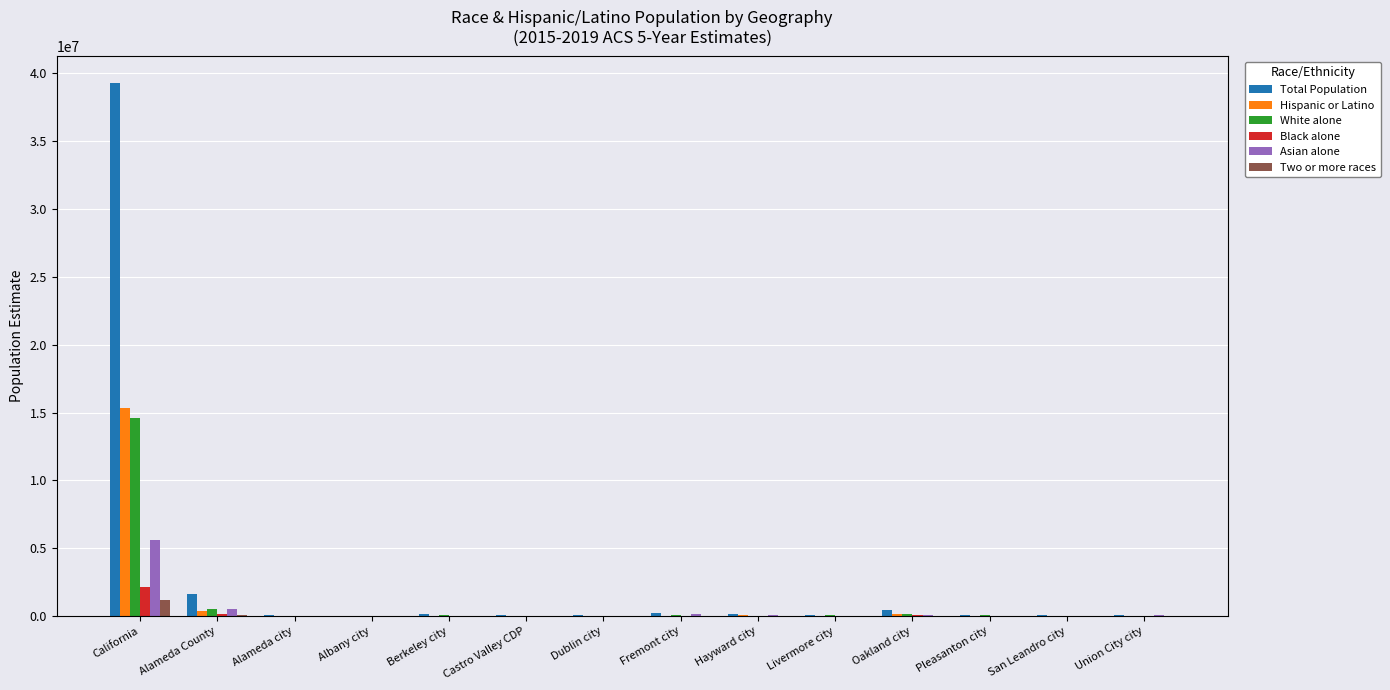

Which category has the highest value across all series?

California